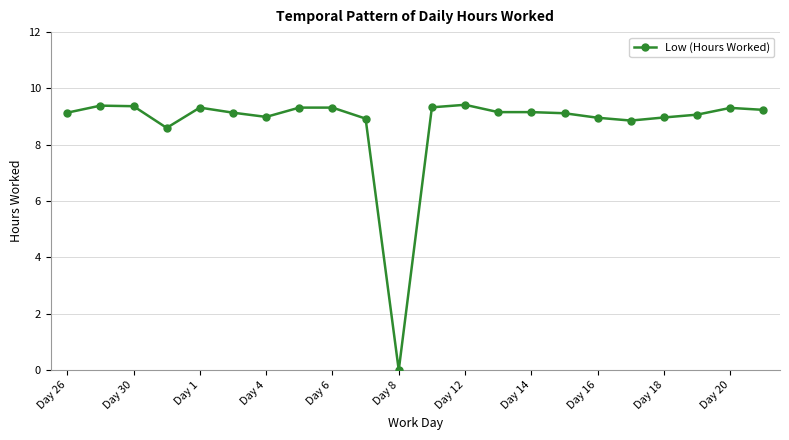

What is the maximum value shown in the chart?

9.4